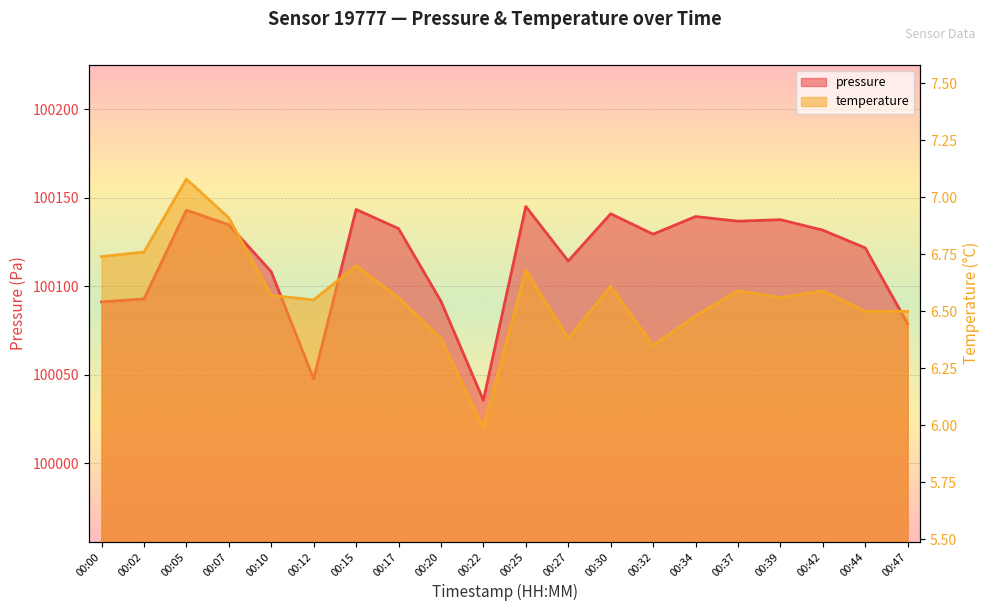

Which series has the largest range (max minus min)?

pressure